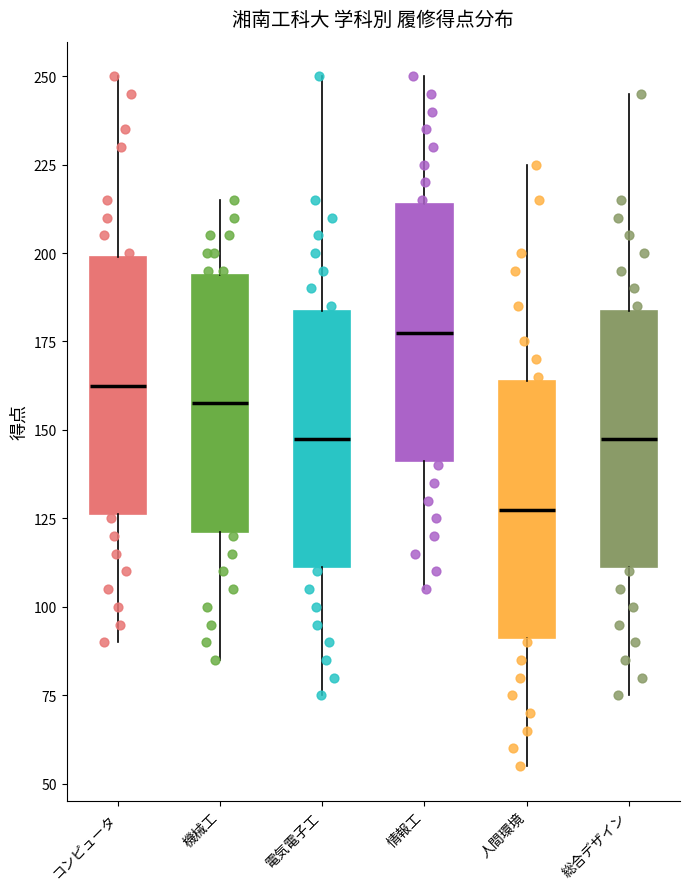

Where is the lower edge of the box for コンピュータ on the y-axis? The values are not printed on the chart, so give them approximately, as read against the axis.

125